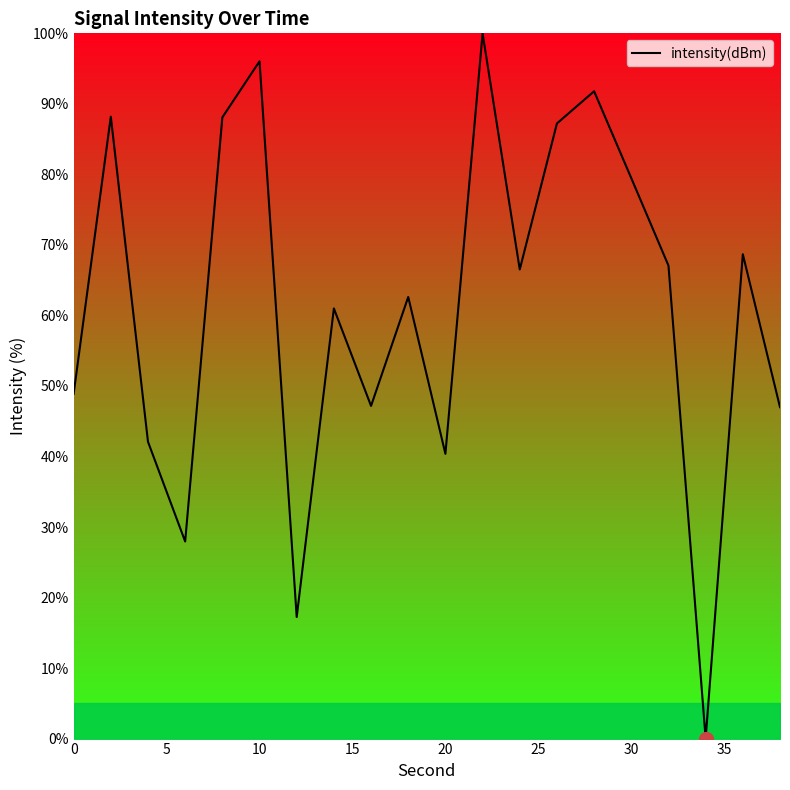

What is the difference between the maximum and minimum values?

100.0